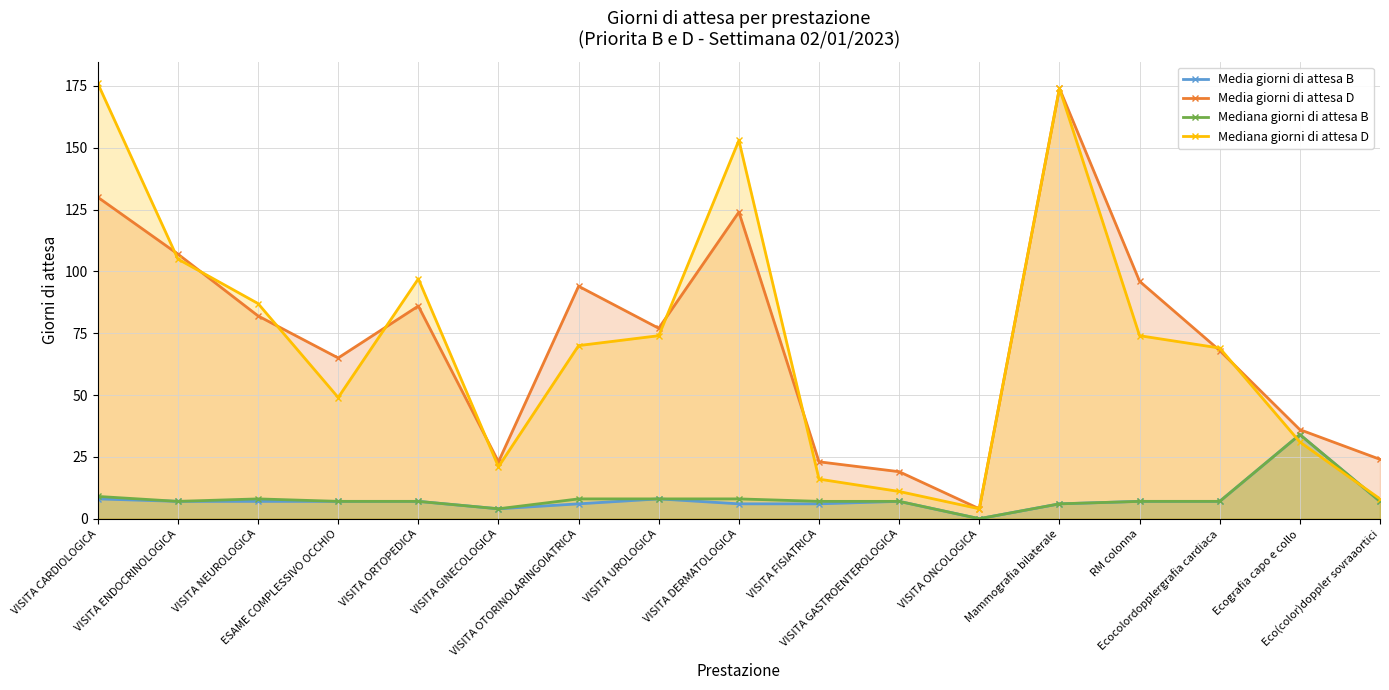

What is the lowest value of the Media giorni di attesa D series?

4